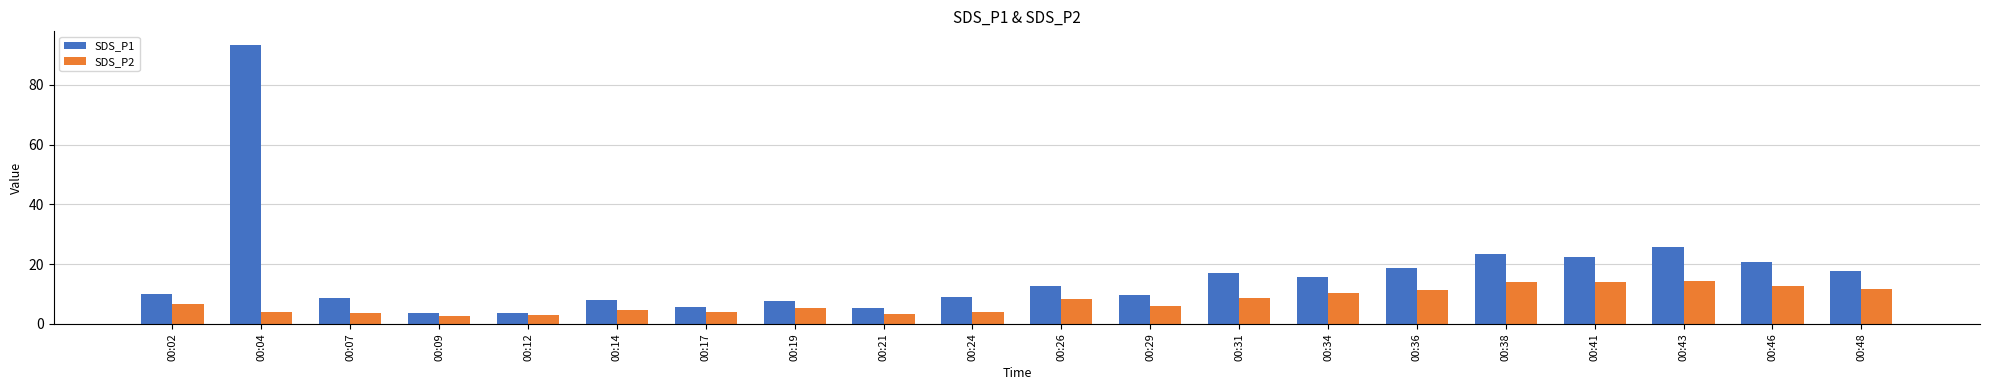

The value of SDS_P2 at 00:46 is 17.5. True or false?

False